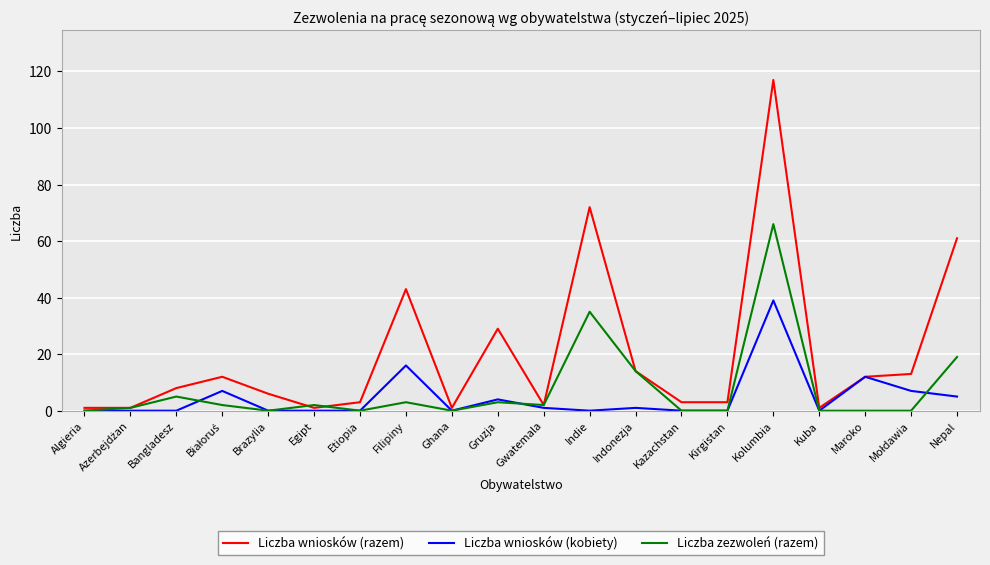

Reading left to right, what are all the values shown in this chart?

Liczba wniosków (razem): 1	1	8	12	6	1	3	43	1	29	2	72	14	3	3	117	1	12	13	61
Liczba wniosków (kobiety): 0	0	0	7	0	0	0	16	0	4	1	0	1	0	0	39	0	12	7	5
Liczba zezwoleń (razem): 0	1	5	2	0	2	0	3	0	3	2	35	14	0	0	66	0	0	0	19